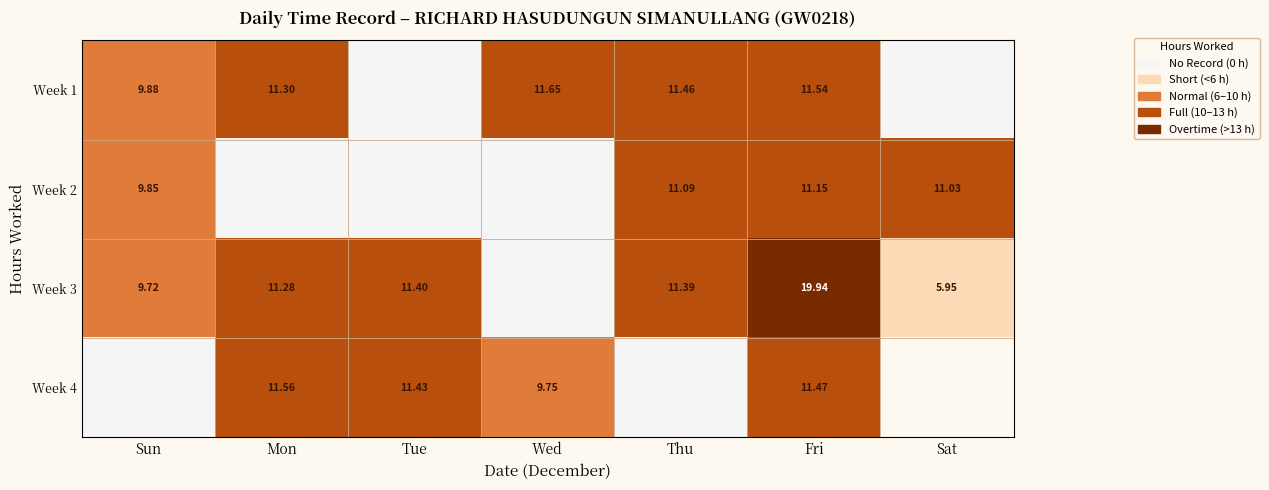

How many data points in Week 1 are above 11?

4